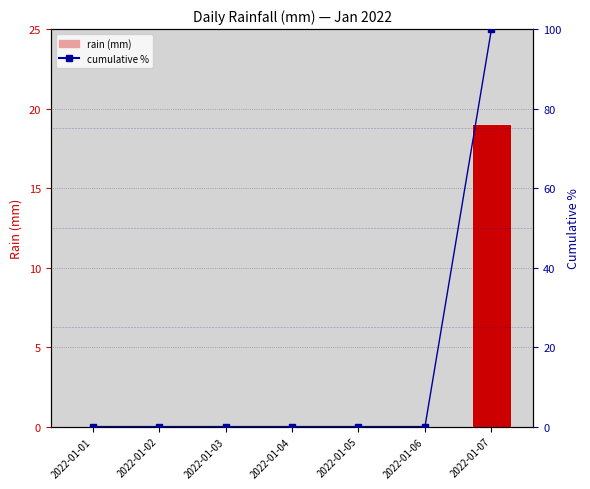

What is the average value of the cumulative % series?

14